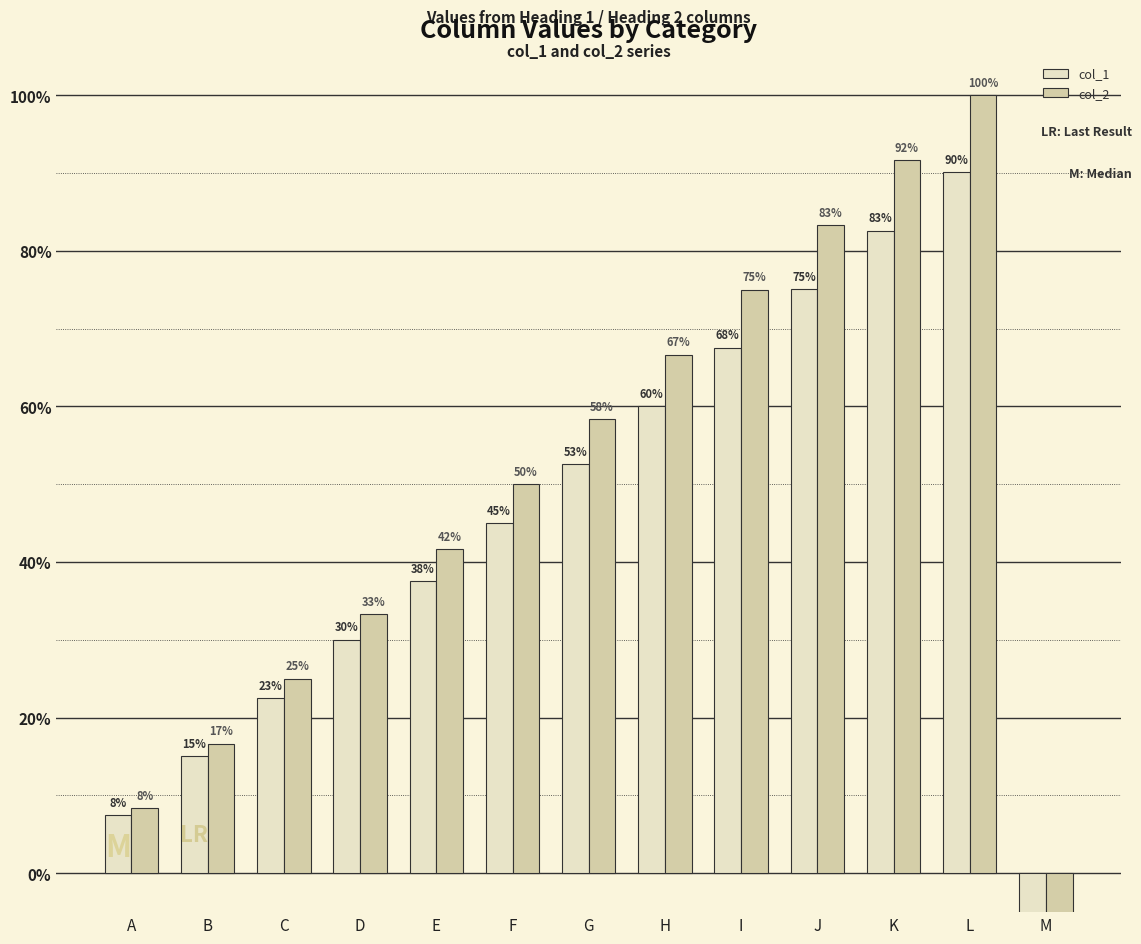

Which series has the widest spread of values?

col_2